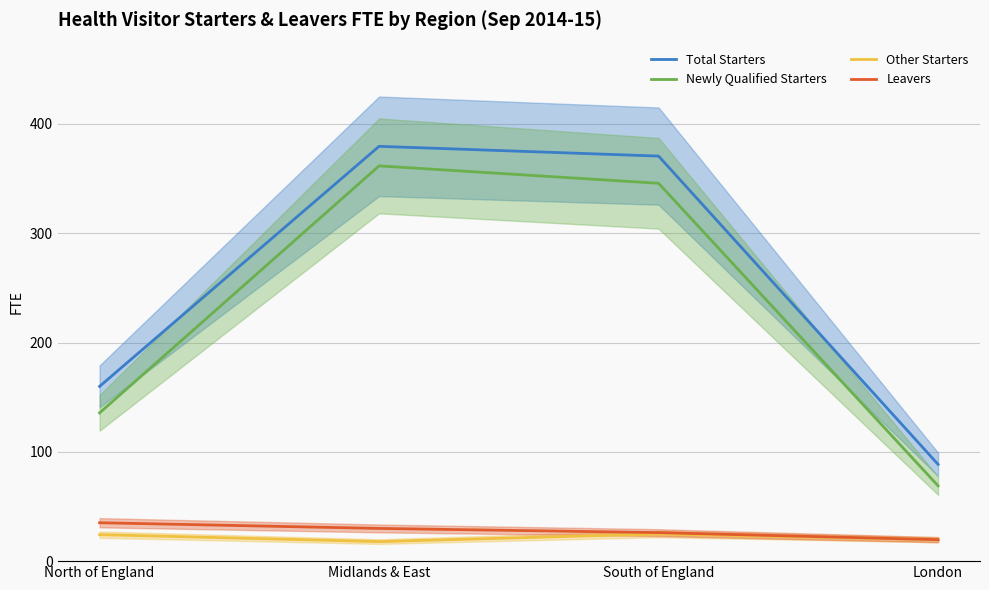

Read the Other Starters value at North of England.

24.2